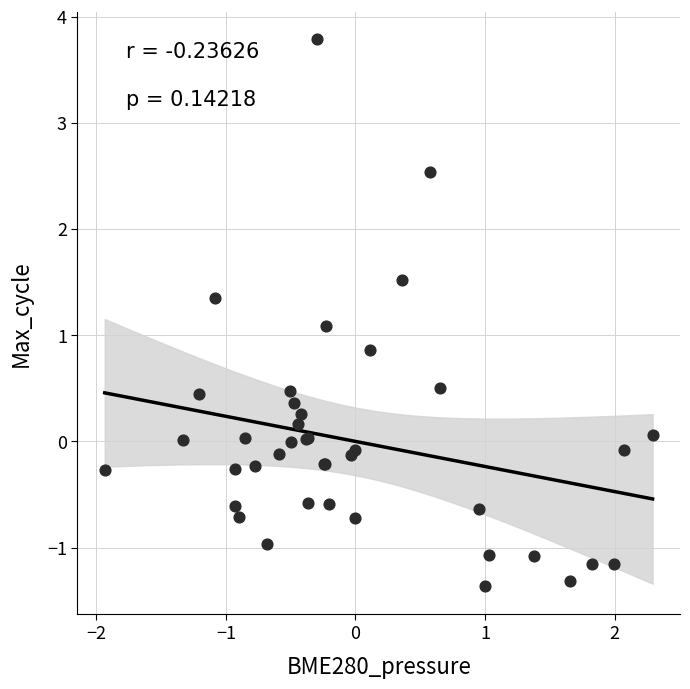

What Y value in the scatter plot is closest to 1?

1.1